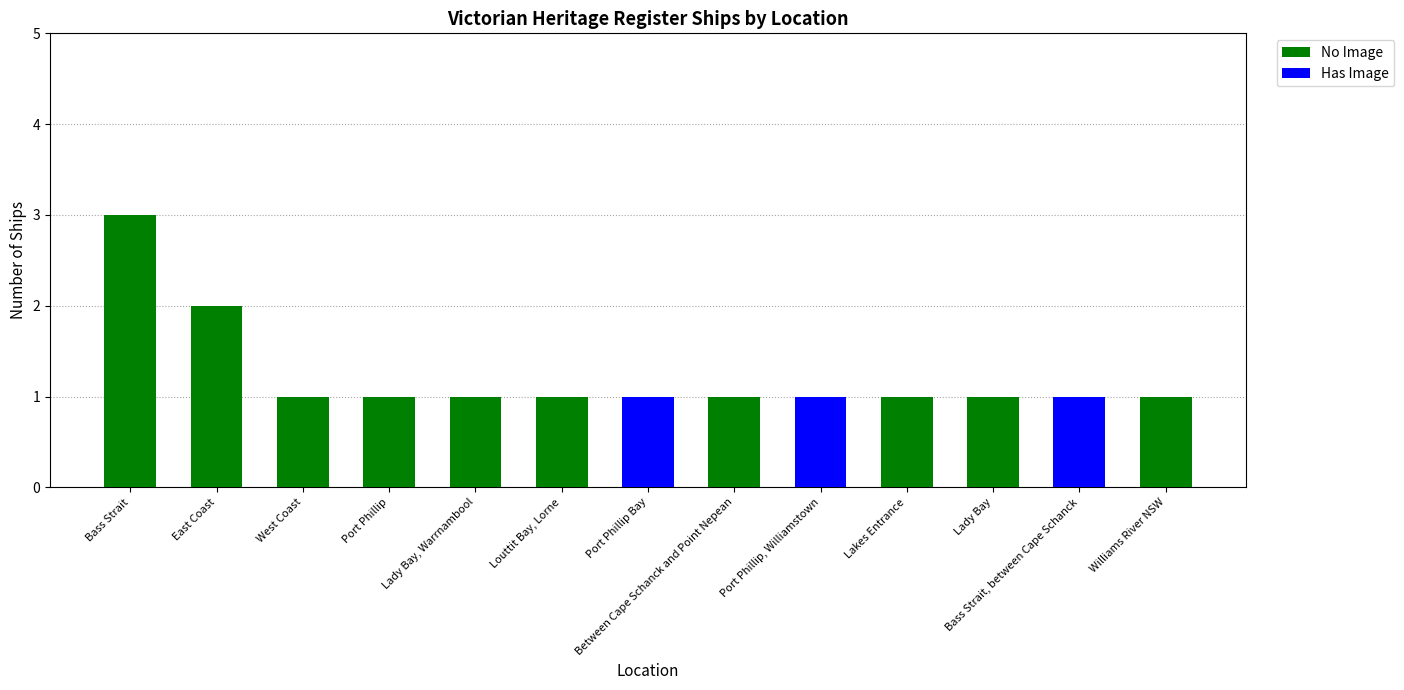

The value of No Image at Bass Strait, between Cape Schanck is -2. True or false?

False